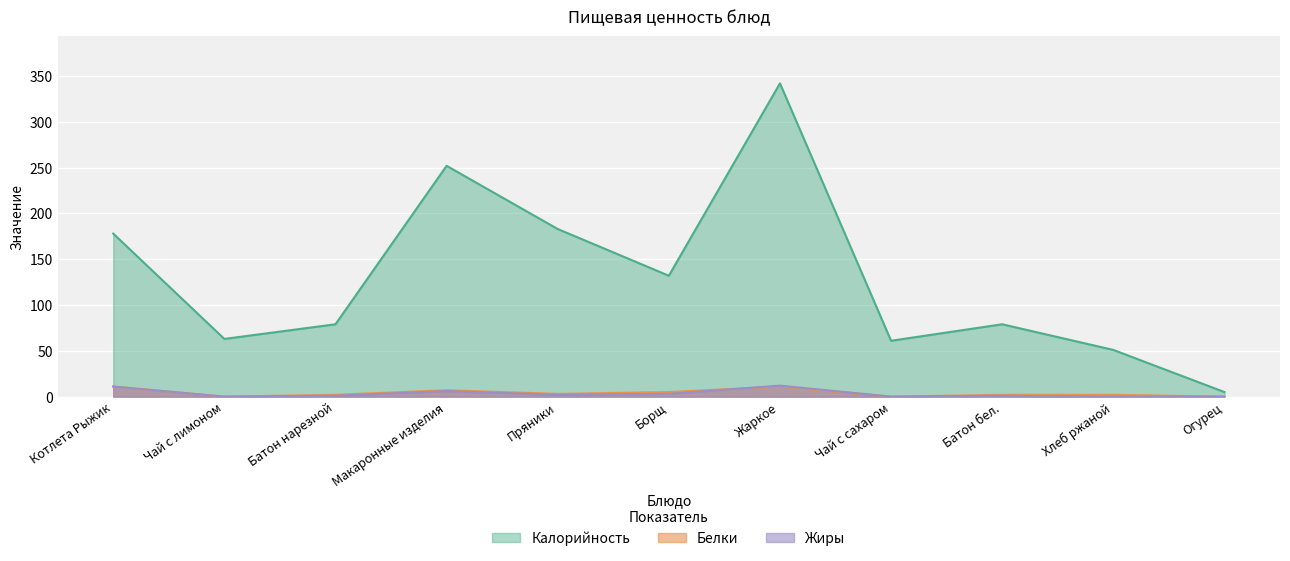

The value of Калорийность at Чай с лимоном is 20. True or false?

False